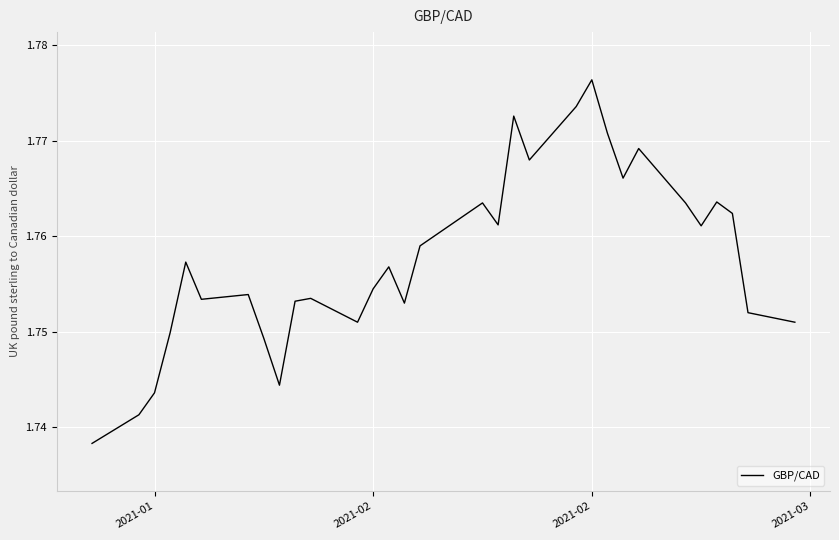

What is the value of the 25th point from the left?

1.8